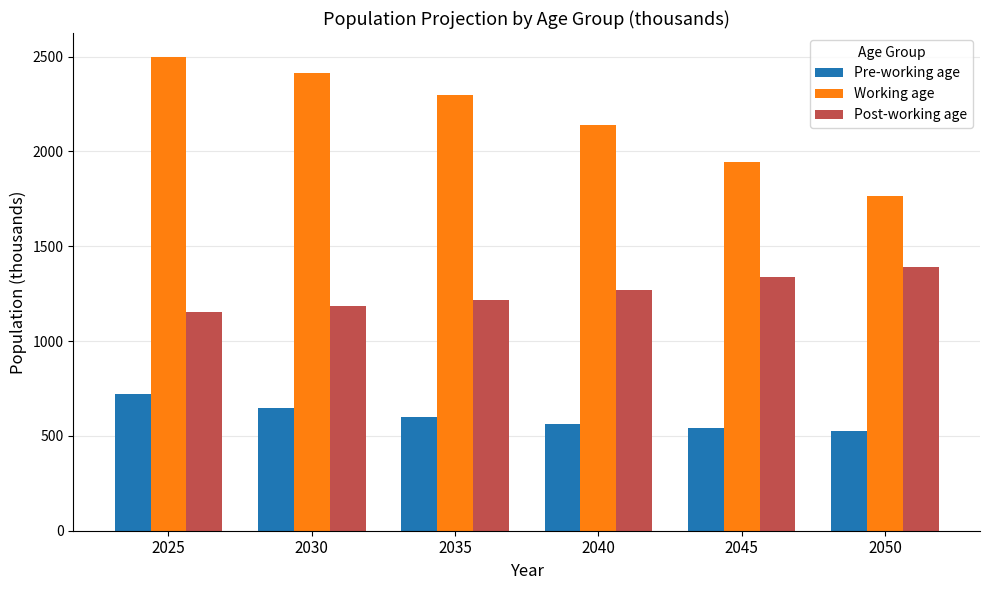

Rank the series by their average value, from highest to lowest.

Working age, Post-working age, Pre-working age